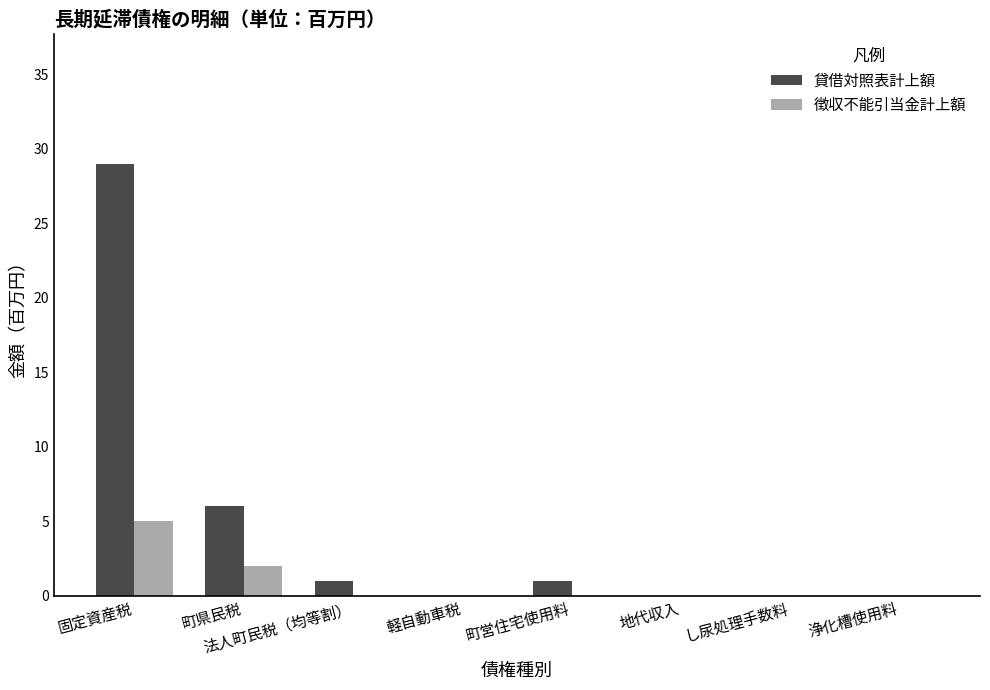

The 貸借対照表計上額 series shows 46 at 固定資産税. True or false?

False